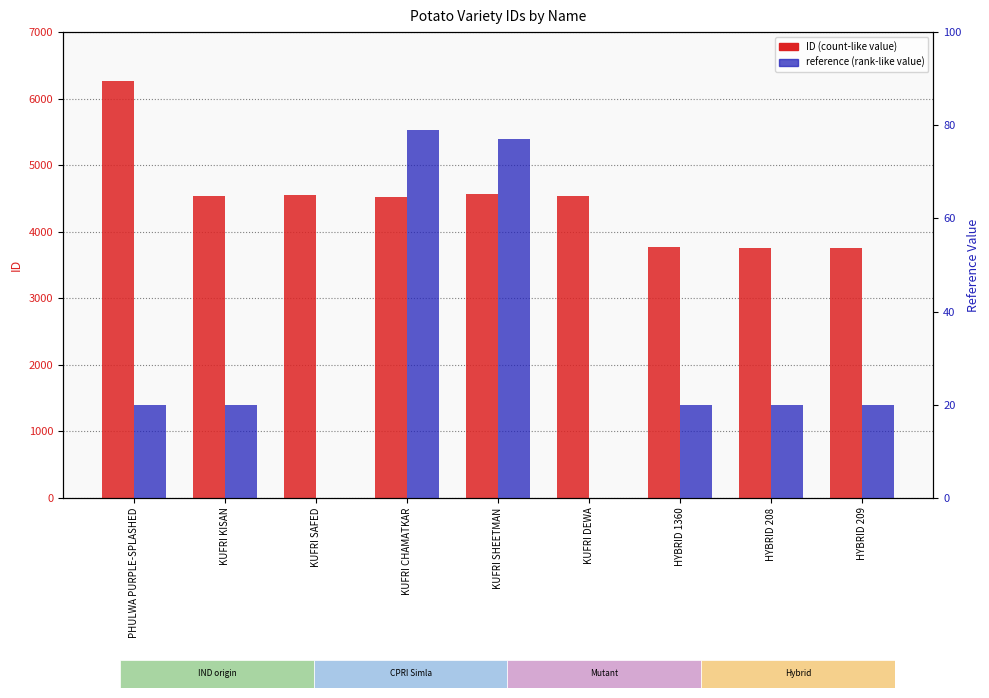

Reading left to right, extract all data points from this chart.

ID (count-like value): PHULWA PURPLE-SPLASHED=6267	KUFRI KISAN=4542	KUFRI SAFED=4556	KUFRI CHAMATKAR=4525	KUFRI SHEETMAN=4559	KUFRI DEWA=4531	HYBRID 1360=3763	HYBRID 208=3760	HYBRID 209=3761
reference (rank-like value): PHULWA PURPLE-SPLASHED=20	KUFRI KISAN=20	KUFRI SAFED=0	KUFRI CHAMATKAR=79	KUFRI SHEETMAN=77	KUFRI DEWA=0	HYBRID 1360=20	HYBRID 208=20	HYBRID 209=20